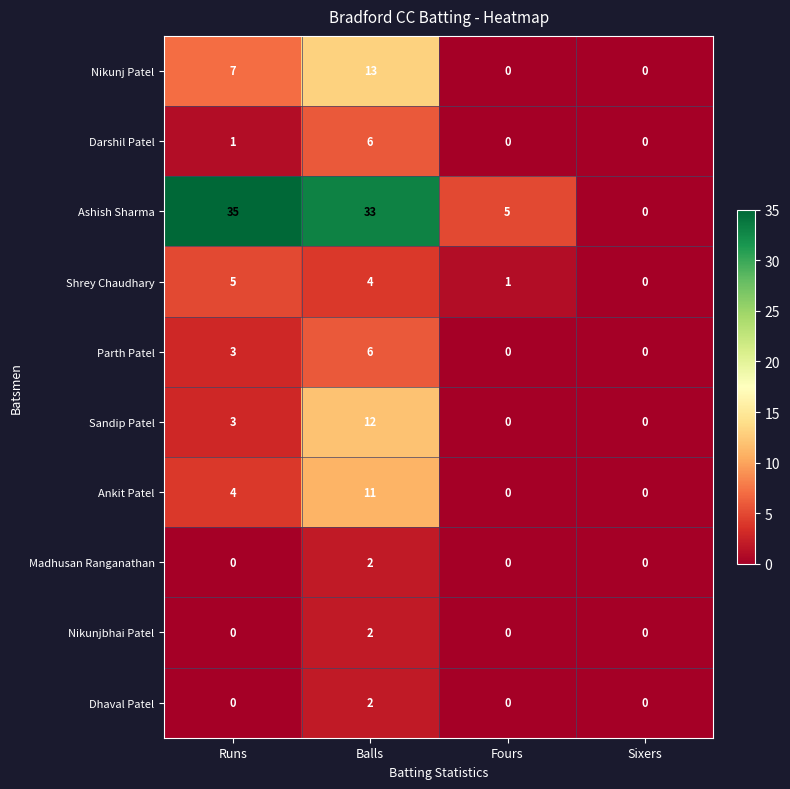

What is the difference between the Ashish Sharma values at Sixers and Fours?

5